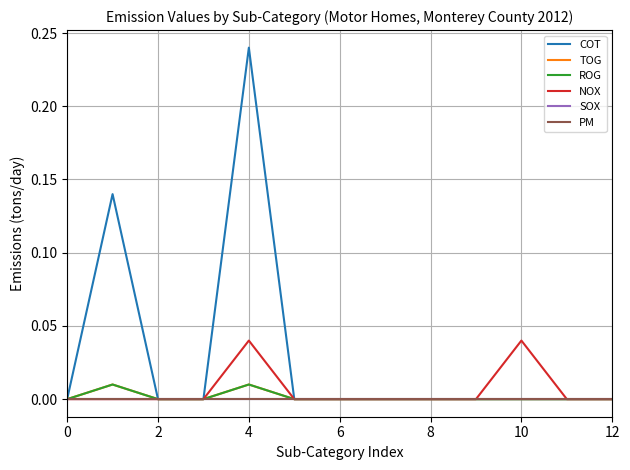

Does the chart display data point markers on the line(s)?

No